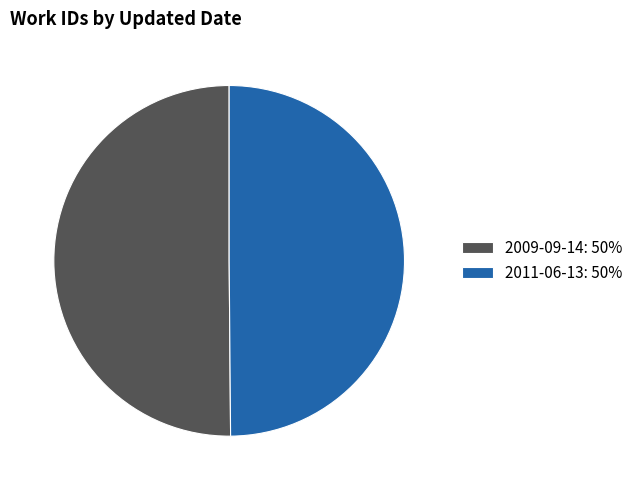

Is it true that 2011-06-13 is 58% of the pie?

False